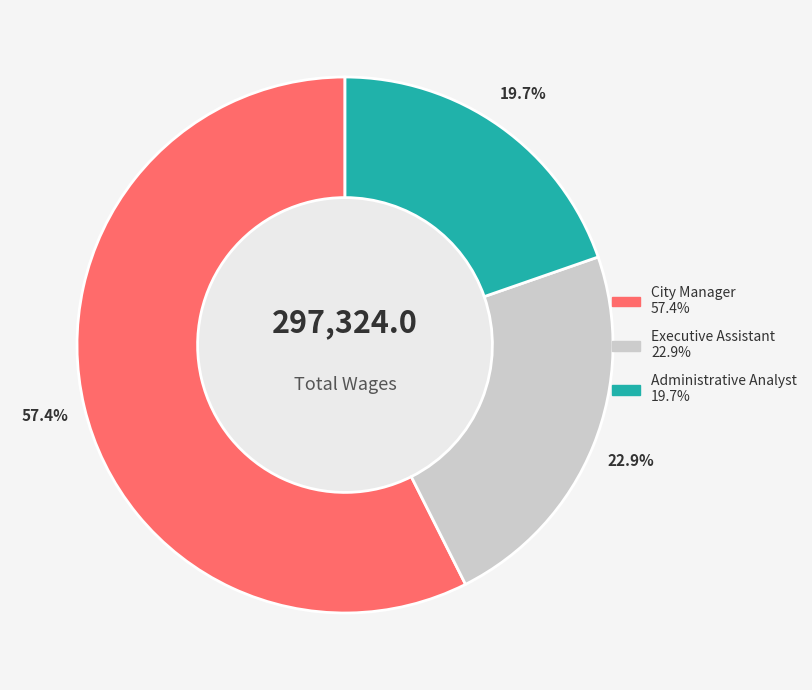

Rank the categories by value from highest to lowest.

City Manager, Executive Assistant, Administrative Analyst